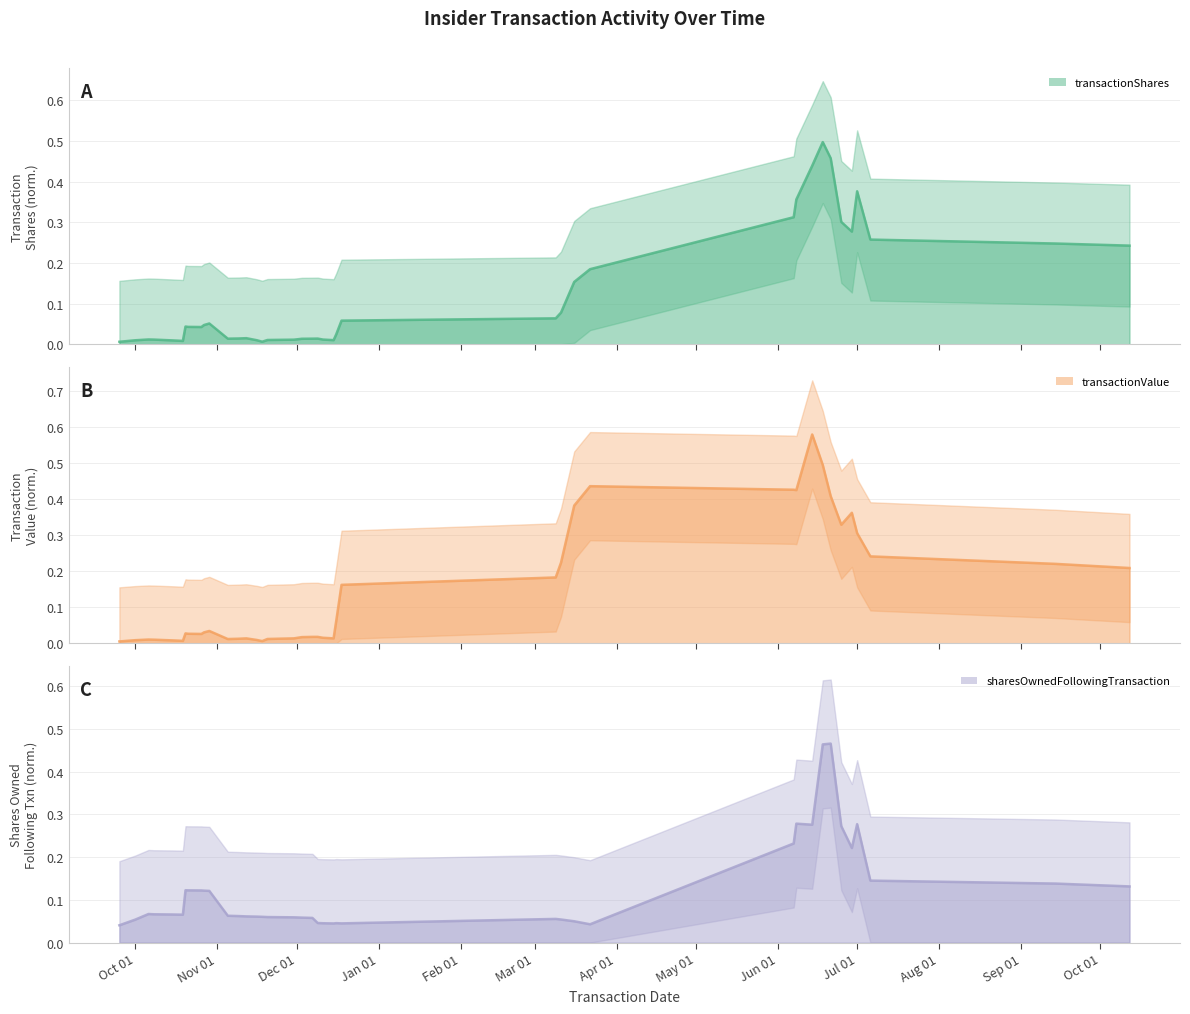

How many series are shown in this chart?

3